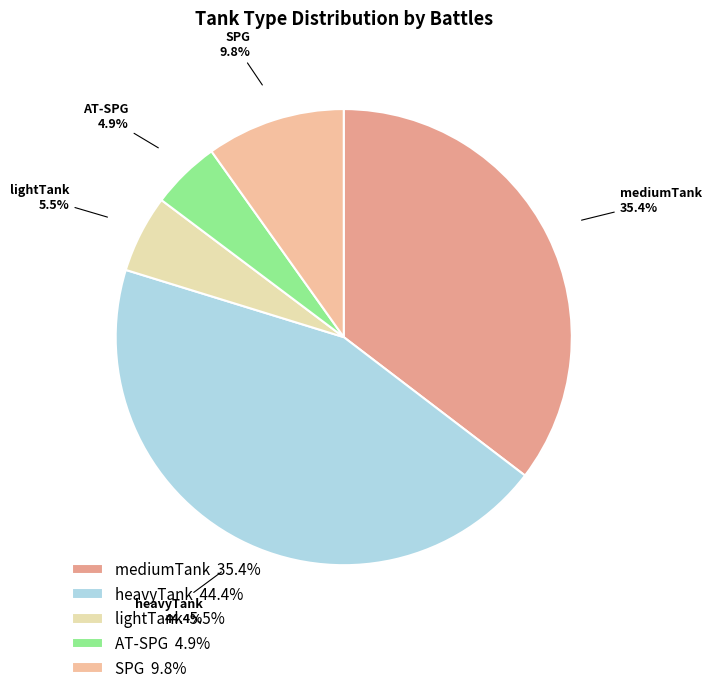

Is AT-SPG the majority of the pie?

No